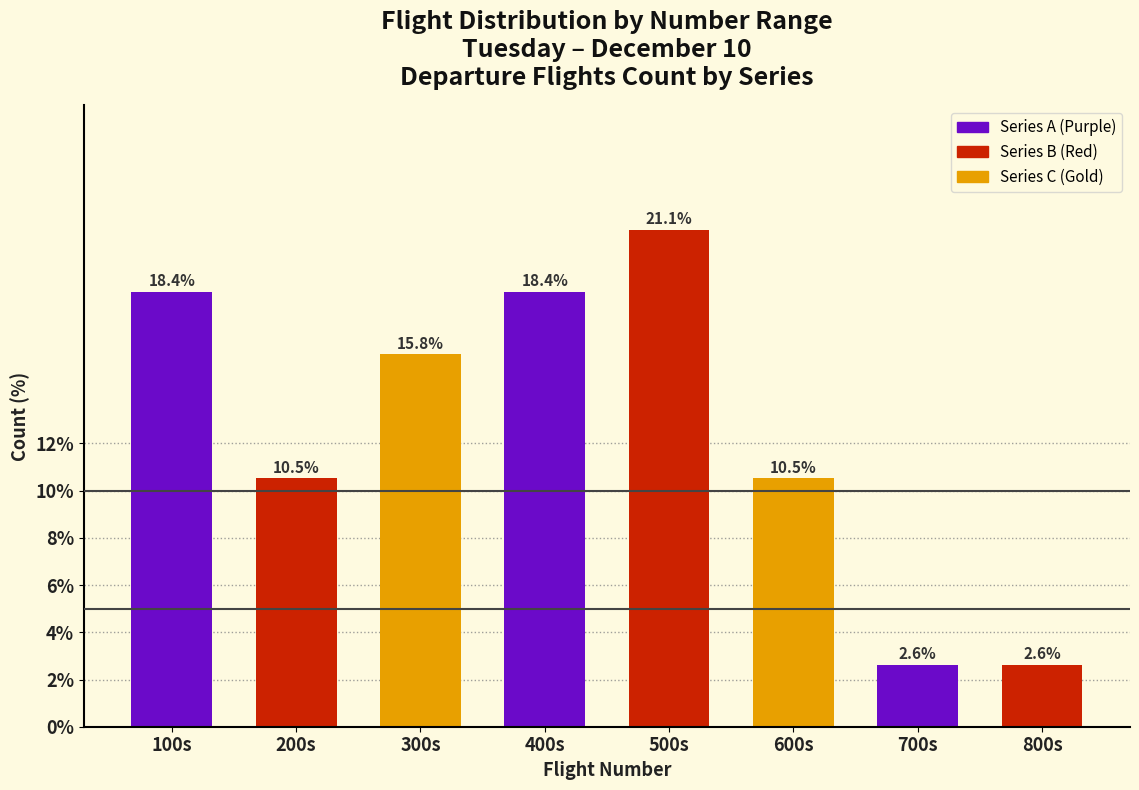

Reading left to right, what are all the values shown in this chart?

18.4	10.5	15.8	18.4	21.1	10.5	2.6	2.6